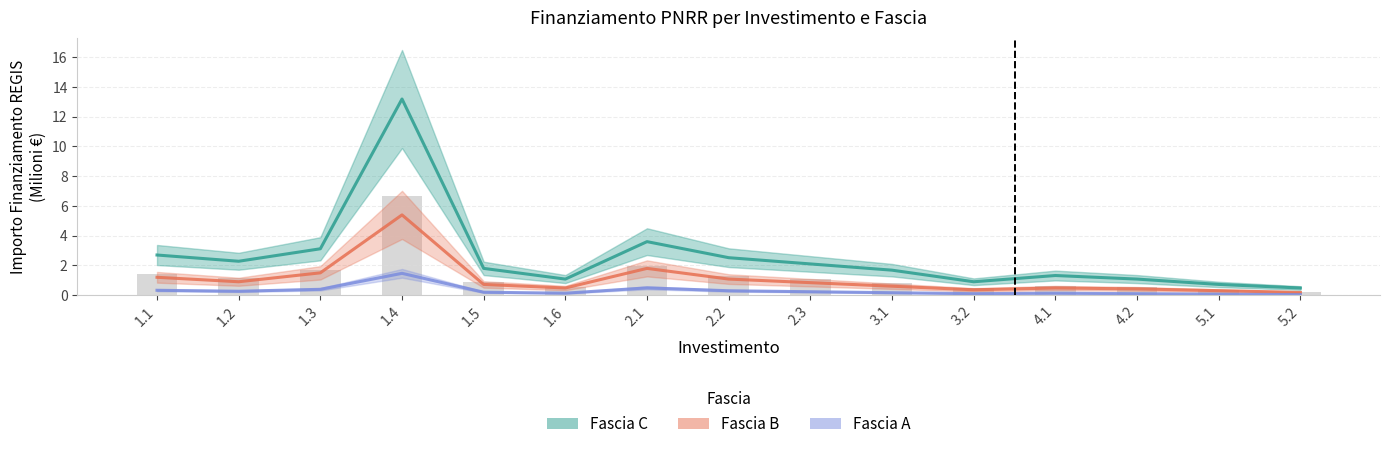

Which category has the highest value in the Fascia A series?

1.4